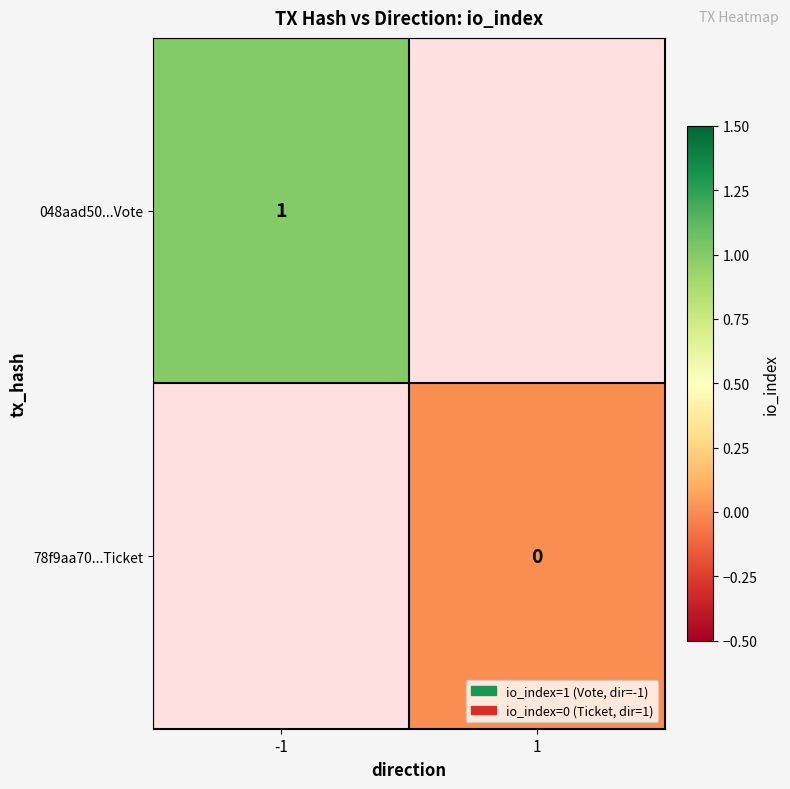

Is the value of 048aad50...Vote at -1 greater than the value of 78f9aa70...Ticket at 1?

Yes